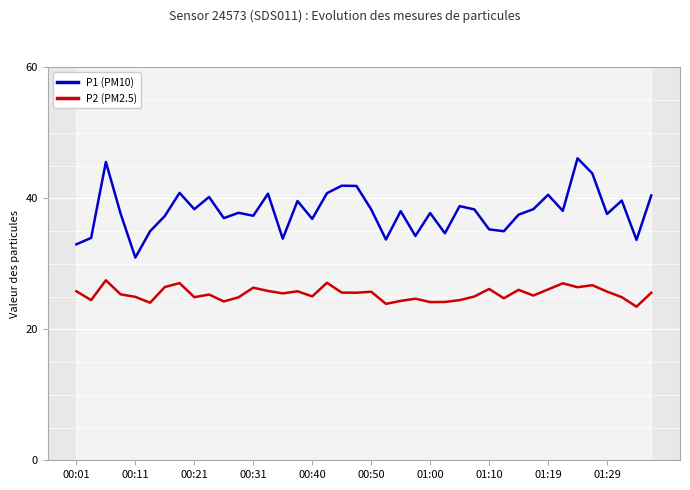

At how many categories does at least one series exceed 40?

11